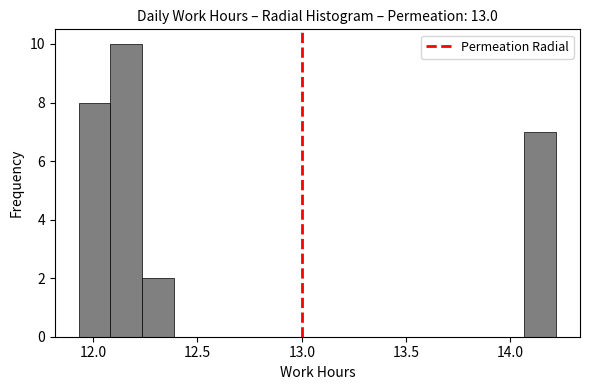

Around what value on the x-axis is the tallest bar? Give the approximate position of its centre, as read against the axis.

12.15